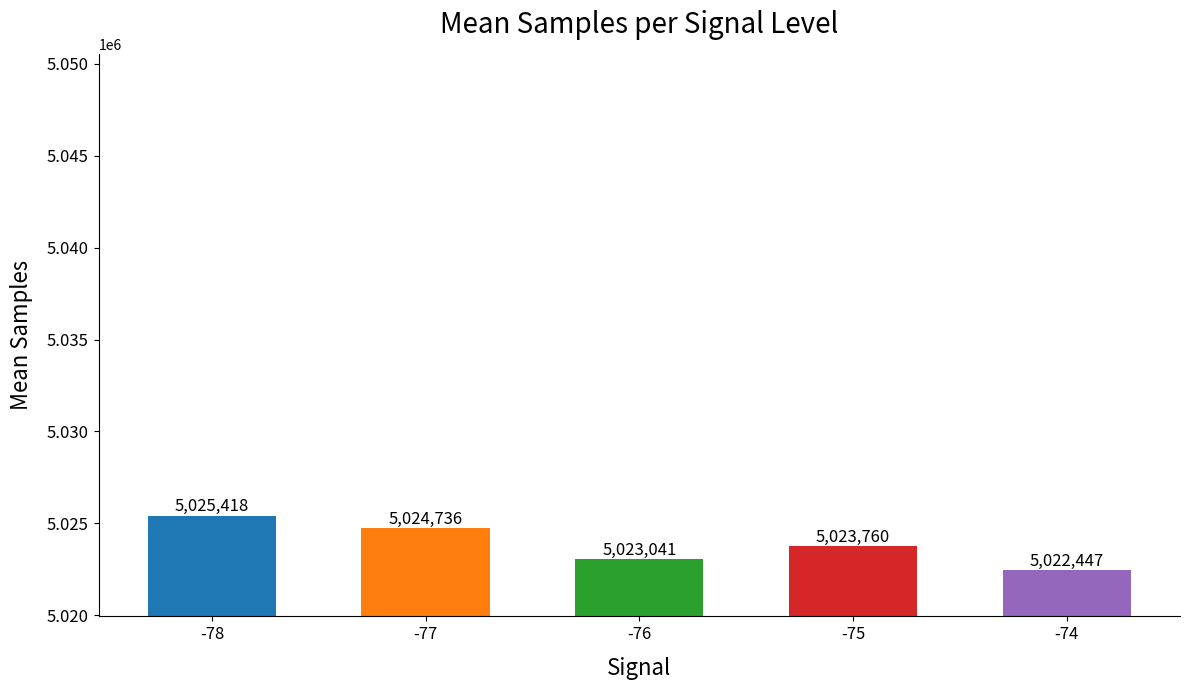

Between -74 and -75, which is larger?

-75